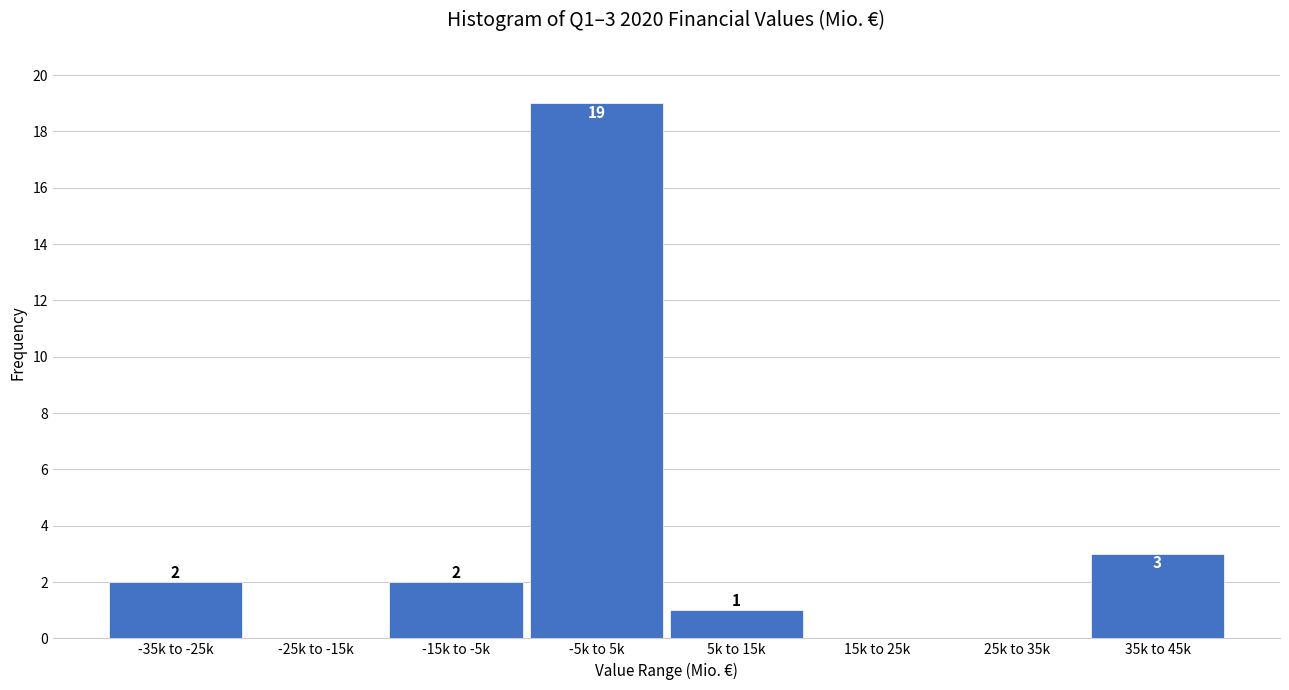

Reading right to left, what are all the values shown in this chart?

35k to 45k=3	25k to 35k=0	15k to 25k=0	5k to 15k=1	-5k to 5k=19	-15k to -5k=2	-25k to -15k=0	-35k to -25k=2